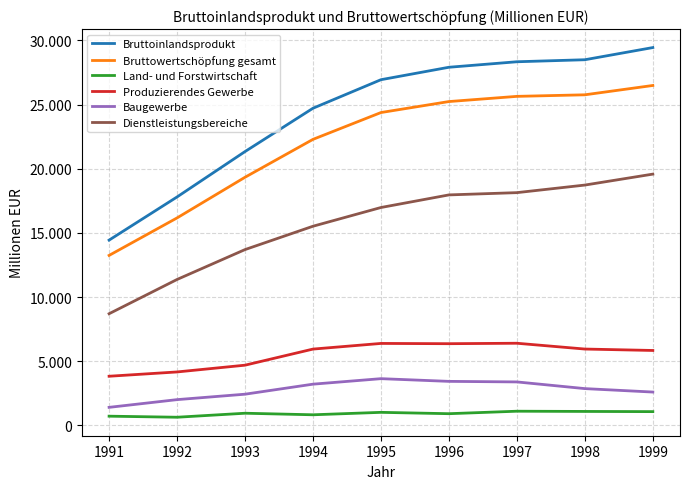

True or false: Produzierendes Gewerbe and Bruttowertschöpfung gesamt intersect in this chart.

False